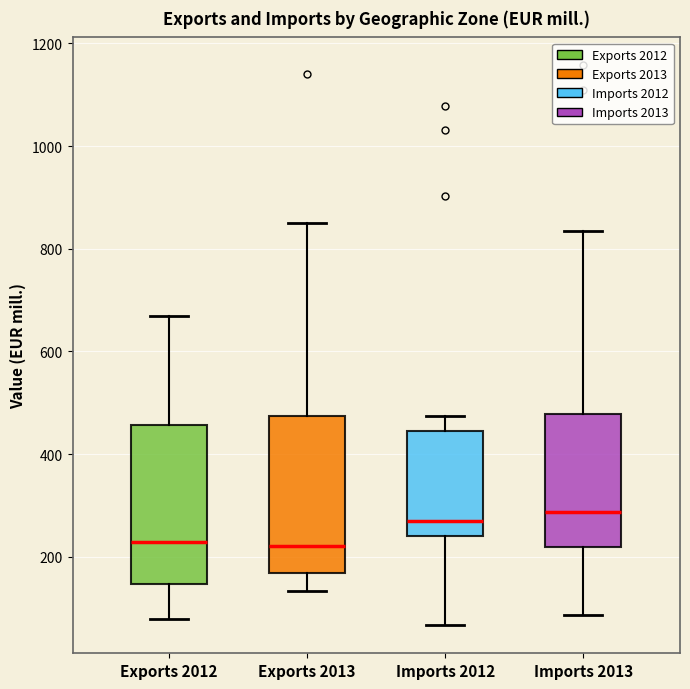

Reading left to right, read every box against the y-axis: the position of its median line, the range the box covers, and the ends of its whiskers. The values are not printed on the chart, so give them approximately, as read against the axis.

Exports 2012: median 220, box 140 to 460, whiskers 80 to 660
Exports 2013: median 220, box 160 to 480, whiskers 140 to 840
Imports 2012: median 260, box 240 to 440, whiskers 60 to 480
Imports 2013: median 280, box 220 to 480, whiskers 80 to 840